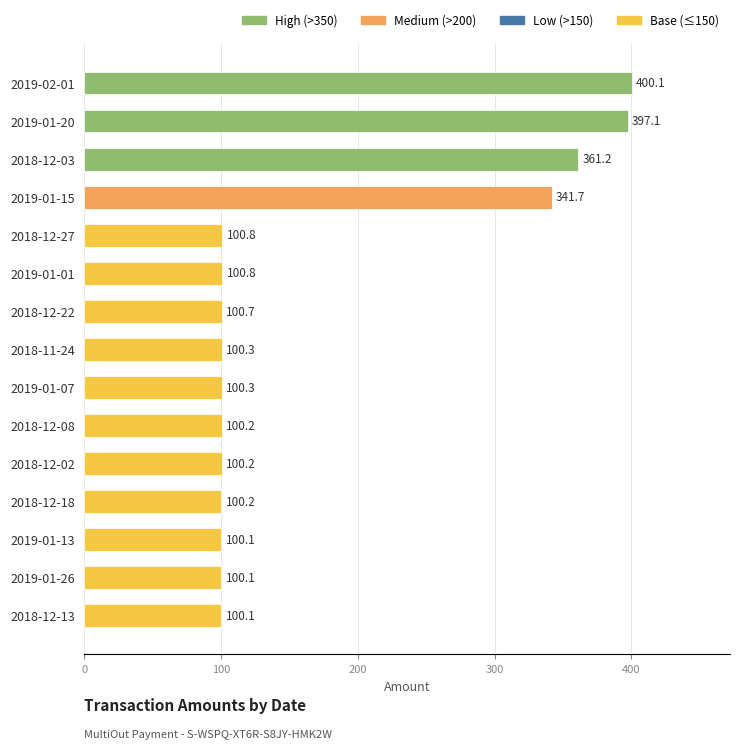

At which label is the value closest to 250?

2019-01-15